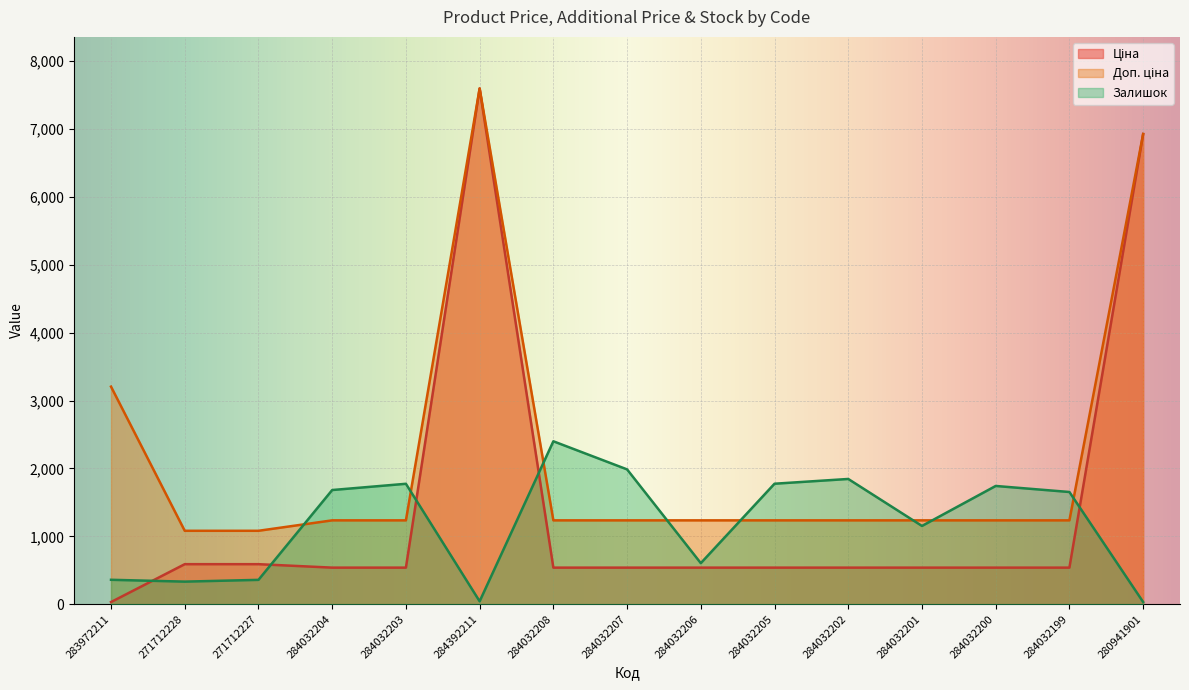

The Залишок series shows 1775.0 at 284032205. True or false?

True